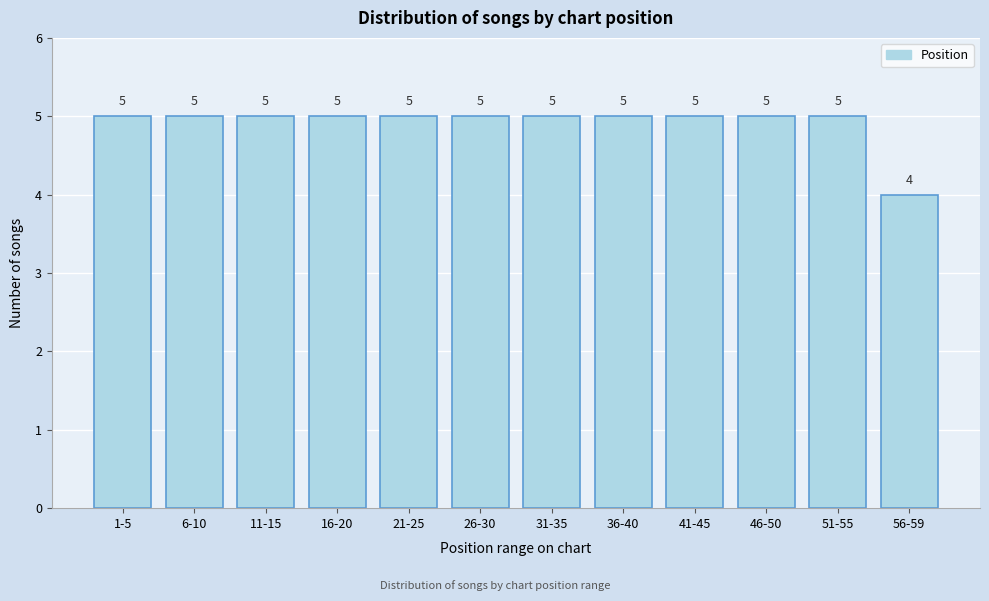

Reading left to right, list all the values displayed in this chart.

5	5	5	5	5	5	5	5	5	5	5	4